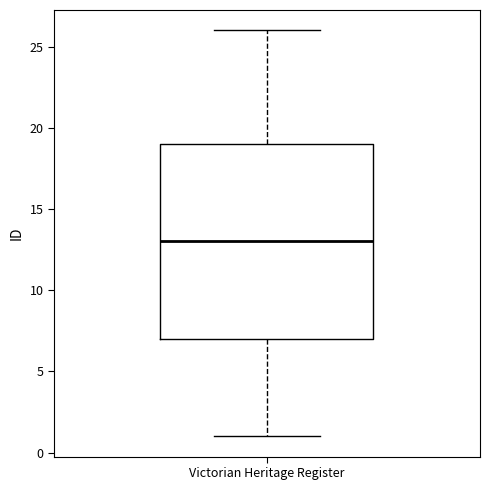

Where is the lower edge of the box for Victorian Heritage Register on the y-axis? The values are not printed on the chart, so give them approximately, as read against the axis.

7